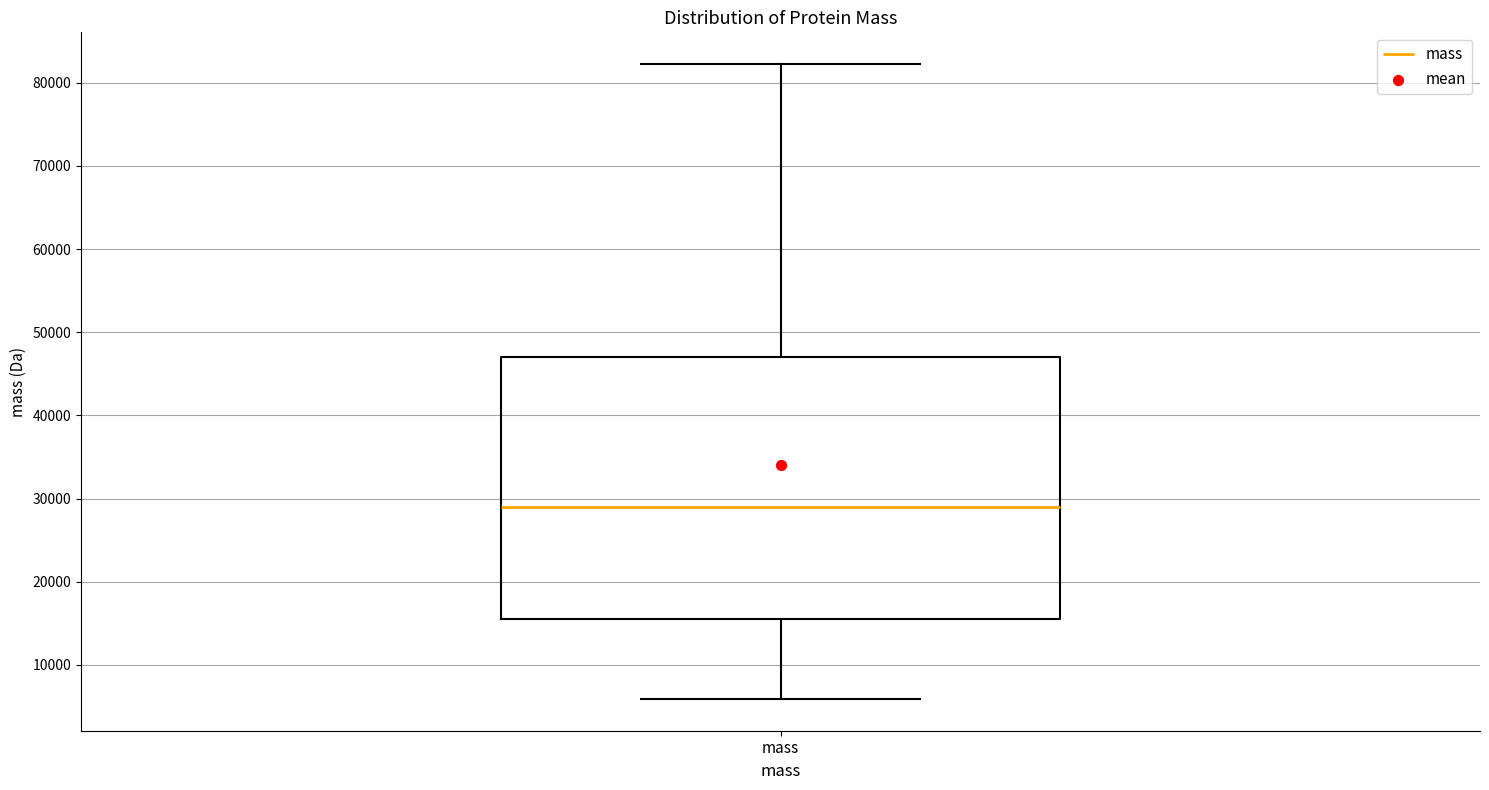

Where does the upper whisker of the box for mass end on the y-axis? The values are not printed on the chart, so give them approximately, as read against the axis.

82000